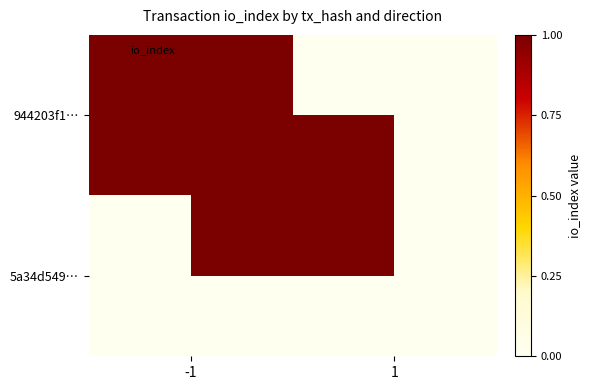

List the series in order of their peak value, lowest first.

5a34d549…, 944203f1…